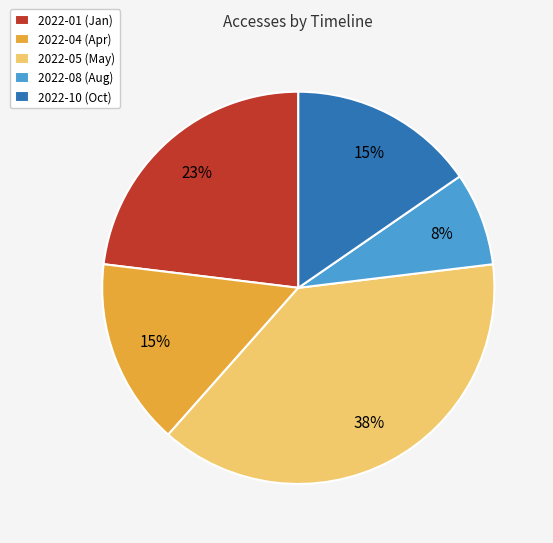

Is the sum of 2022-10 and 2022-05 greater than half?

Yes